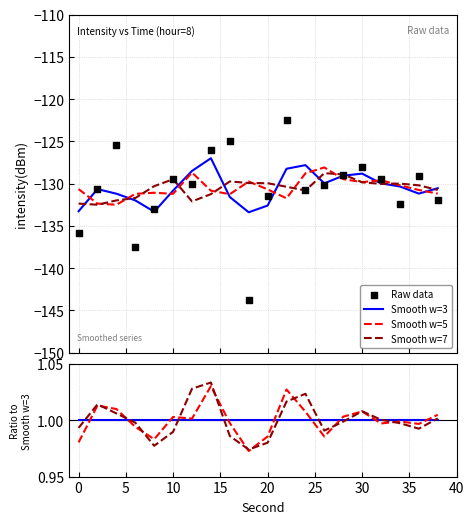

Is the value of Smooth w=5 at 11 greater than the value of Smooth w=7 at 16?

Yes